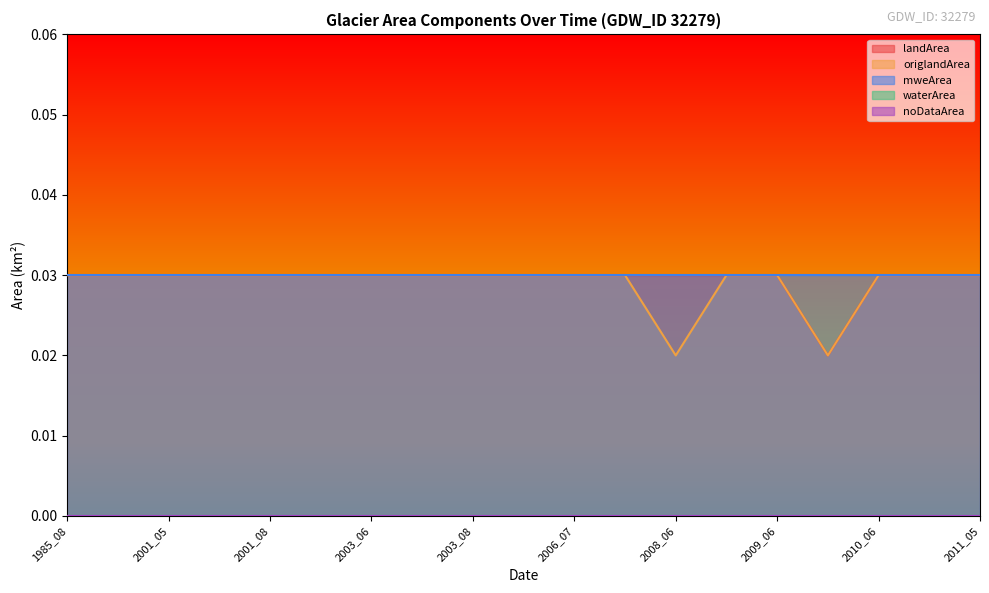

Which series has the widest spread of values?

landArea